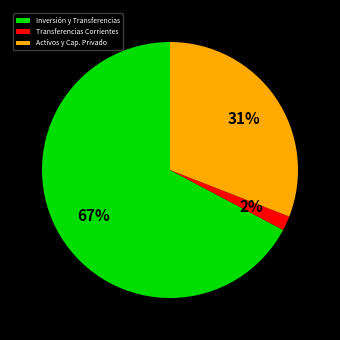

Between Inversión y Transferencias and Transferencias Corrientes, which is larger?

Inversión y Transferencias